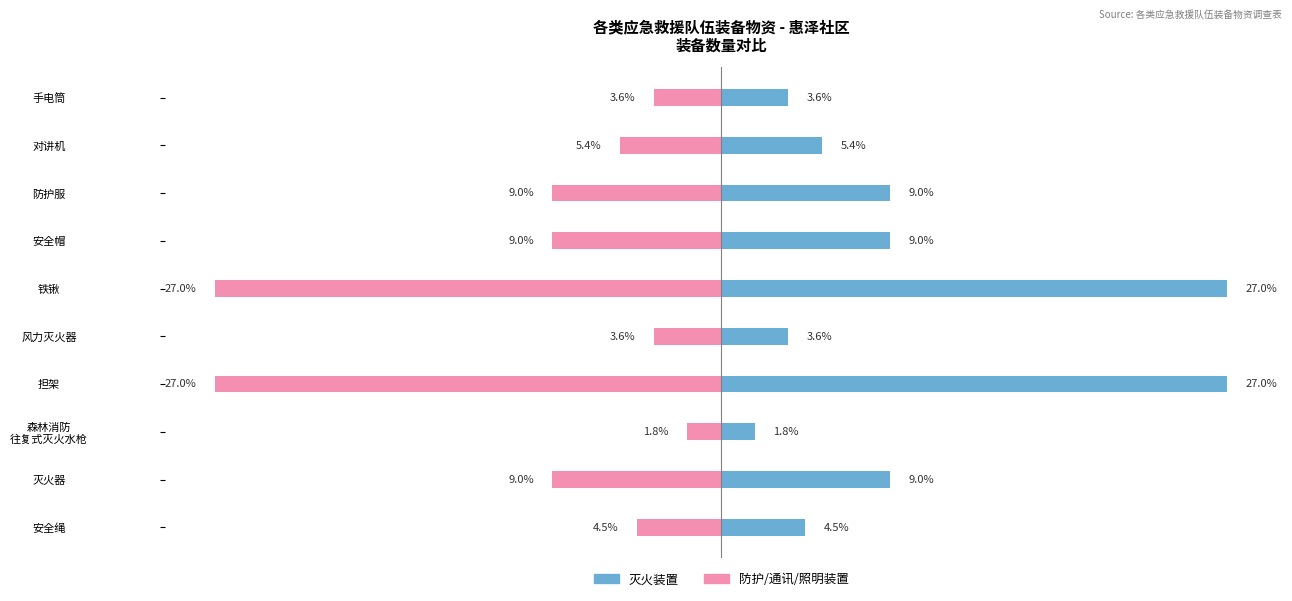

What is the minimum value shown in the chart?

-27.0